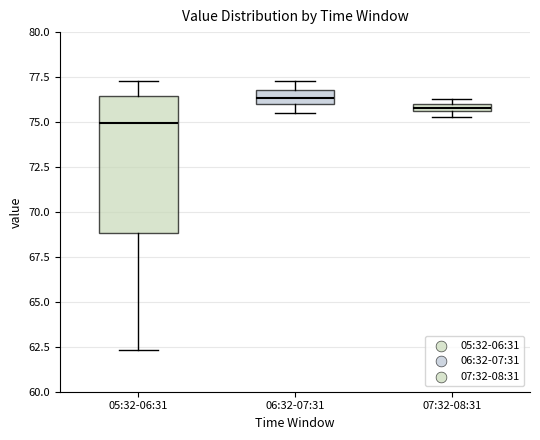

Which box's median line is the highest?

06:32-07:31